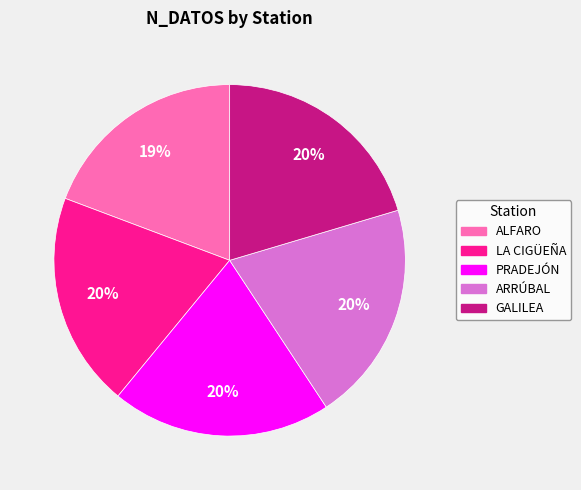

Is the sum of GALILEA and ALFARO greater than half?

No